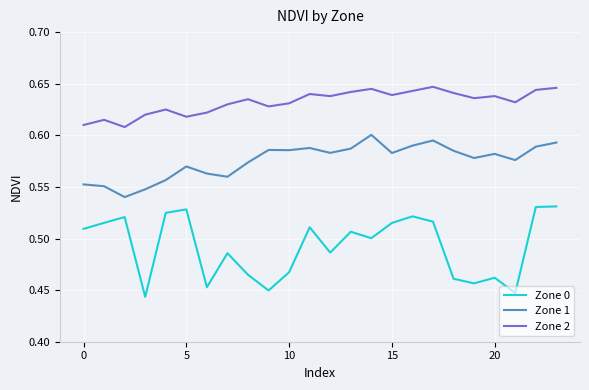

List the series in order of their peak value, lowest first.

Zone 0, Zone 1, Zone 2